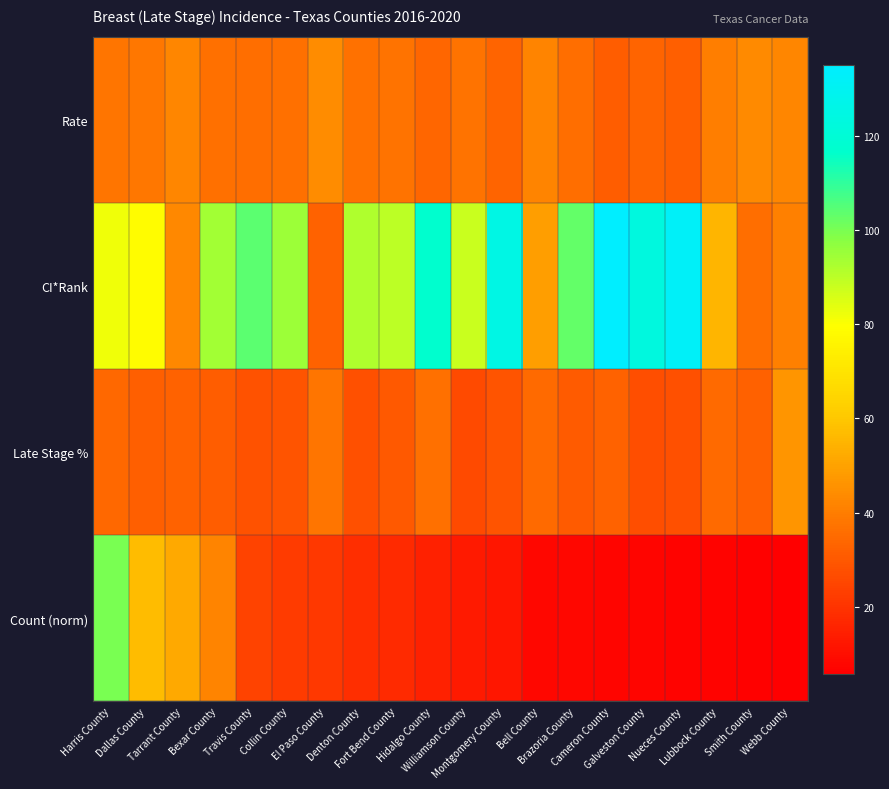

Reading left to right, what are all the values shown in this chart?

Rate: Harris County=38.1	Dallas County=38.3	Tarrant County=42.2	Bexar County=36.6	Travis County=35.7	Collin County=36.5	El Paso County=43.7	Denton County=36.9	Fort Bend County=37.2	Hidalgo County=34.1	Williamson County=37.4	Montgomery County=33.3	Bell County=41.7	Brazoria County=35.8	Cameron County=31.1	Galveston County=33.5	Nueces County=31.8	Lubbock County=40.6	Smith County=43.4	Webb County=42.3
CI*Rank: Harris County=82.0	Dallas County=79.0	Tarrant County=43.0	Bexar County=94.0	Travis County=104.0	Collin County=95.0	El Paso County=33.0	Denton County=92.0	Fort Bend County=90.0	Hidalgo County=117.0	Williamson County=88.0	Montgomery County=125.0	Bell County=49.0	Brazoria County=103.0	Cameron County=135.0	Galveston County=123.0	Nueces County=132.0	Lubbock County=55.0	Smith County=36.0	Webb County=41.0
Late Stage %: Harris County=34.2	Dallas County=31.7	Tarrant County=33.0	Bexar County=31.5	Travis County=28.4	Collin County=28.7	El Paso County=38.1	Denton County=28.0	Fort Bend County=30.5	Hidalgo County=36.6	Williamson County=26.4	Montgomery County=28.9	Bell County=34.9	Brazoria County=31.0	Cameron County=33.0	Galveston County=27.1	Nueces County=27.6	Lubbock County=35.0	Smith County=32.2	Webb County=46.3
Count (norm): Harris County=100.0	Dallas County=56.9	Tarrant County=51.9	Bexar County=42.1	Travis County=24.1	Collin County=22.3	El Paso County=21.4	Denton County=18.6	Fort Bend County=17.7	Hidalgo County=15.2	Williamson County=12.9	Montgomery County=12.1	Bell County=8.0	Brazoria County=7.9	Cameron County=7.6	Galveston County=7.5	Nueces County=7.2	Lubbock County=7.1	Smith County=6.6	Webb County=5.8